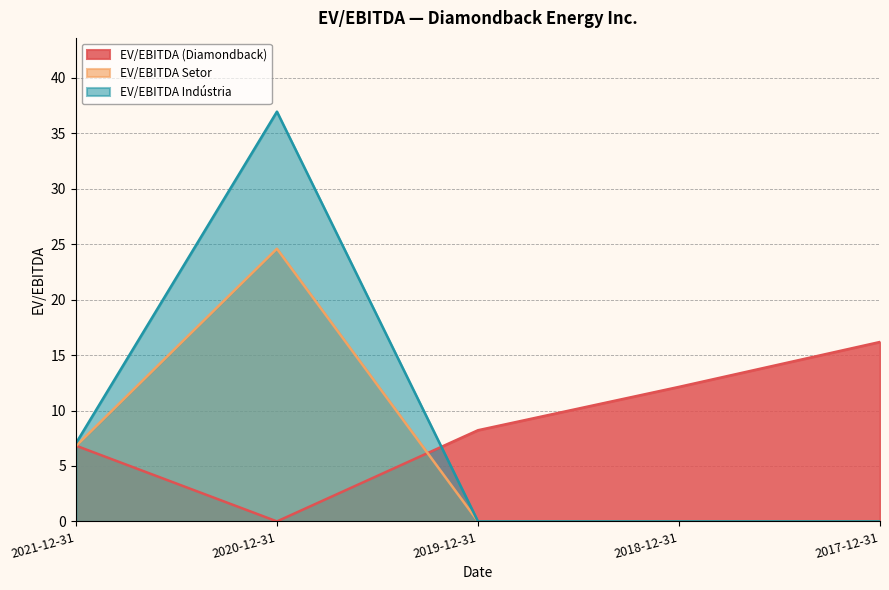

At how many categories does at least one series exceed 28?

1